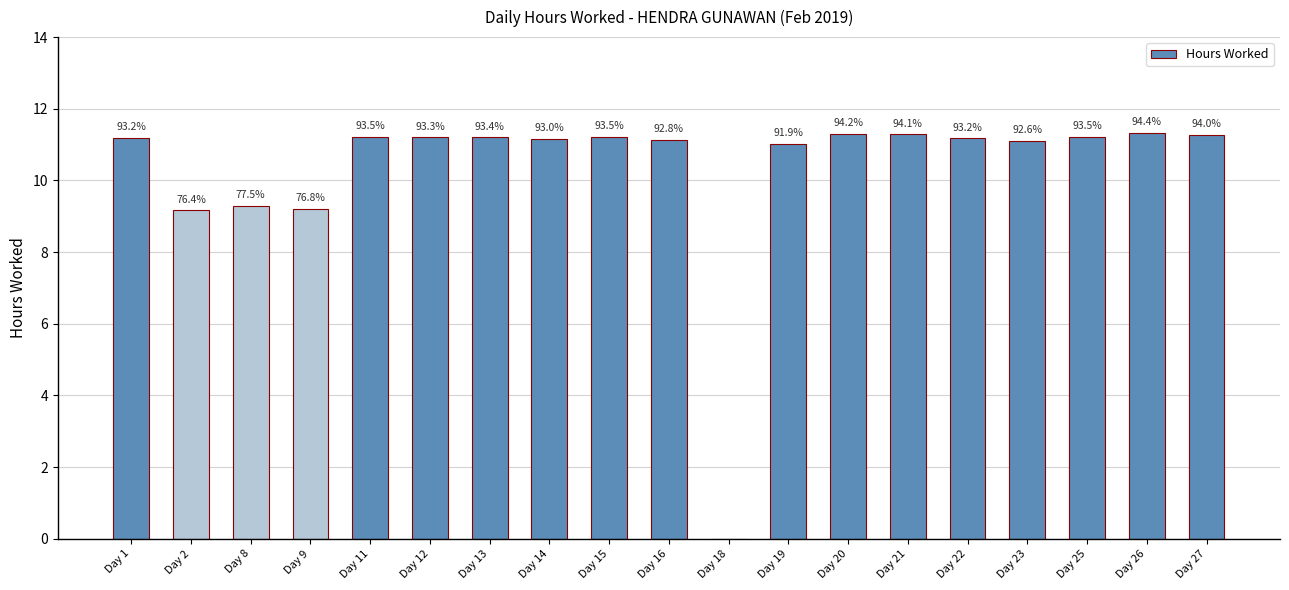

List the labels in order of value, smallest first.

Day 18, Day 2, Day 9, Day 8, Day 19, Day 23, Day 16, Day 14, Day 22, Day 1, Day 12, Day 13, Day 11, Day 15, Day 25, Day 27, Day 21, Day 20, Day 26